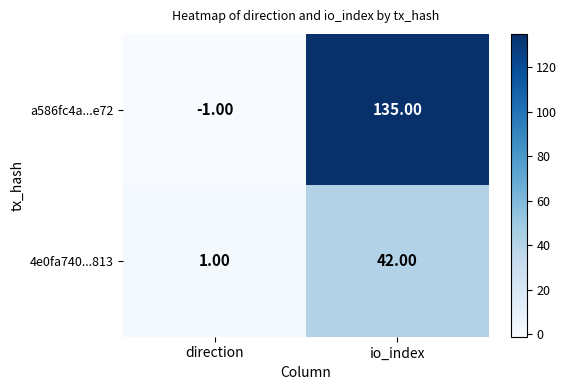

Which series has the largest total across all categories?

a586fc4a...e72